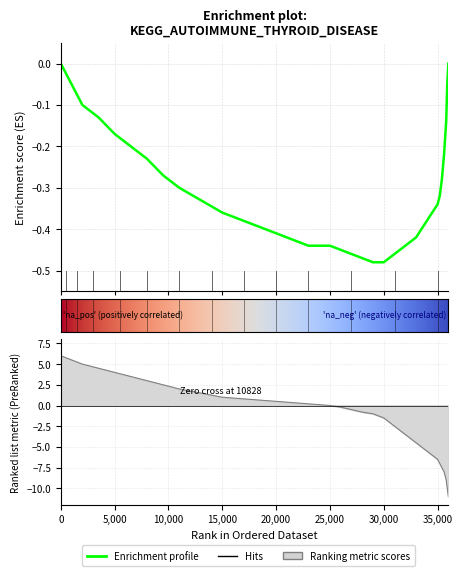

How many values in Ranking metric scores are below zero?

21